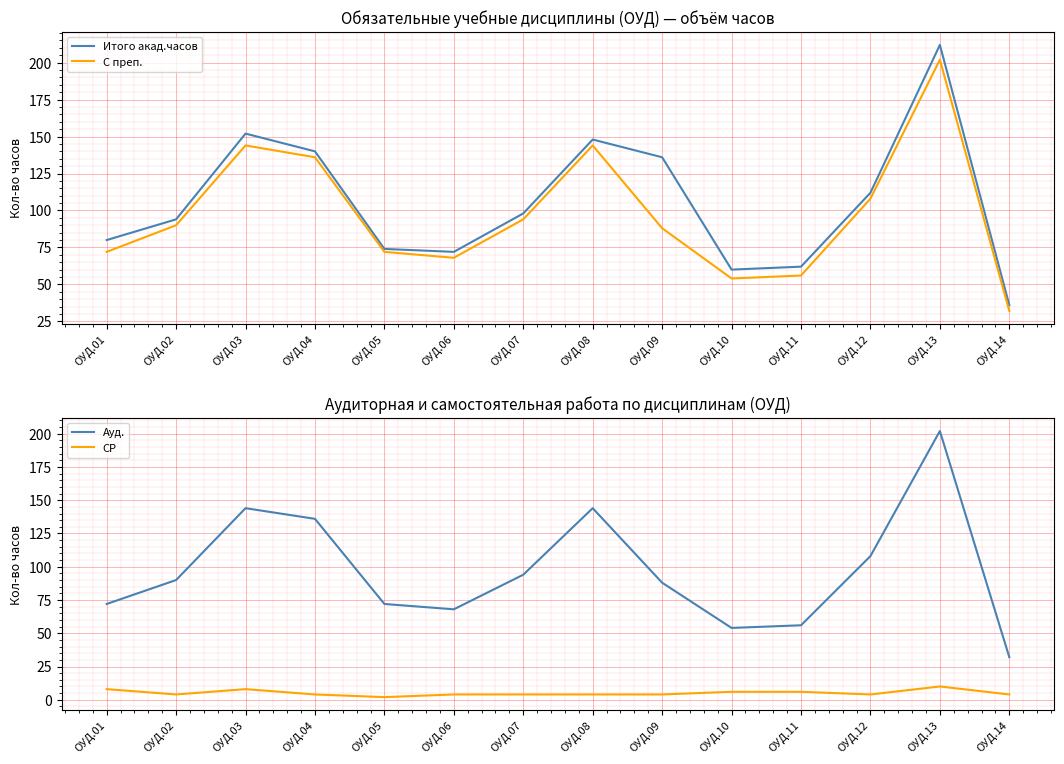

Where is the first local maximum for Ауд.?

ОУД.03